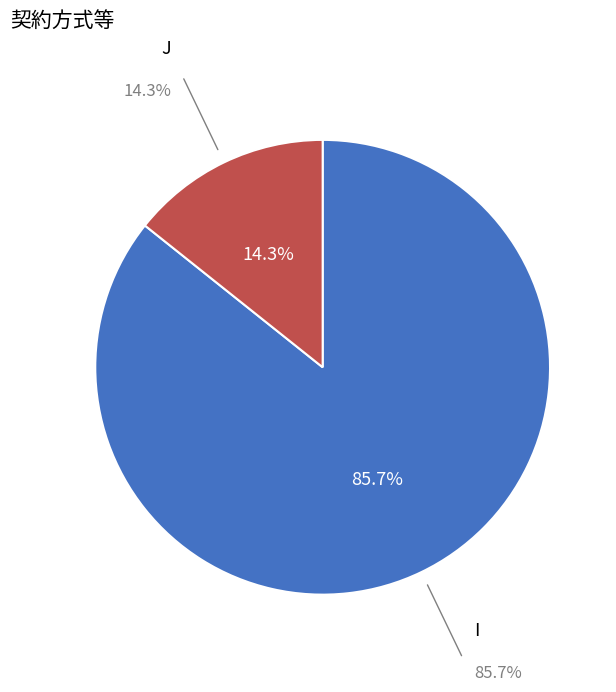

Is there a majority slice in this chart?

Yes